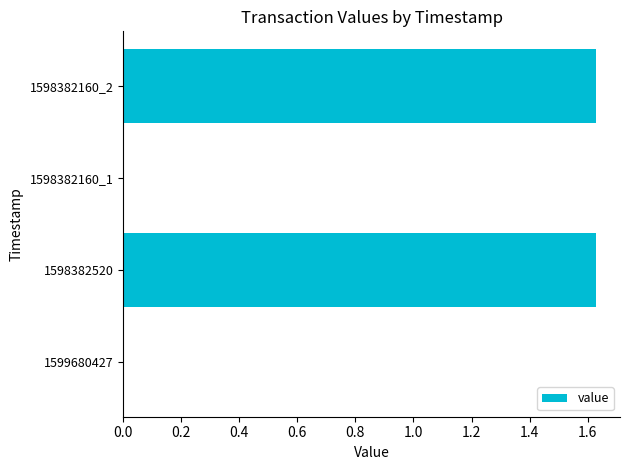

What is the sum of all values?

3.3